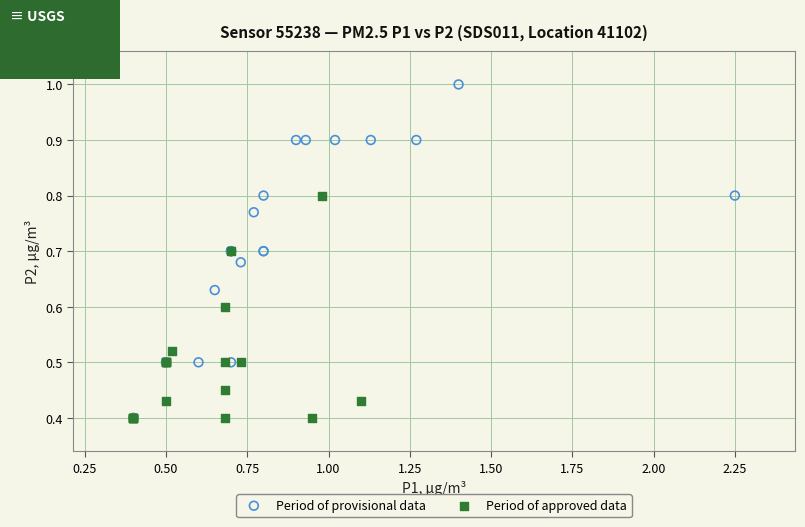

Which series has the largest Y range (max minus min)?

Period of provisional data